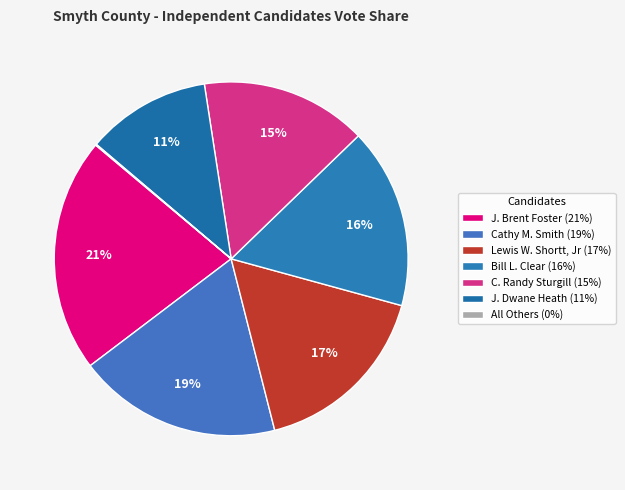

Rank the categories by value from lowest to highest.

All Others, J. Dwane Heath, C. Randy Sturgill, Bill L. Clear, Lewis W. Shortt, Jr, Cathy M. Smith, J. Brent Foster